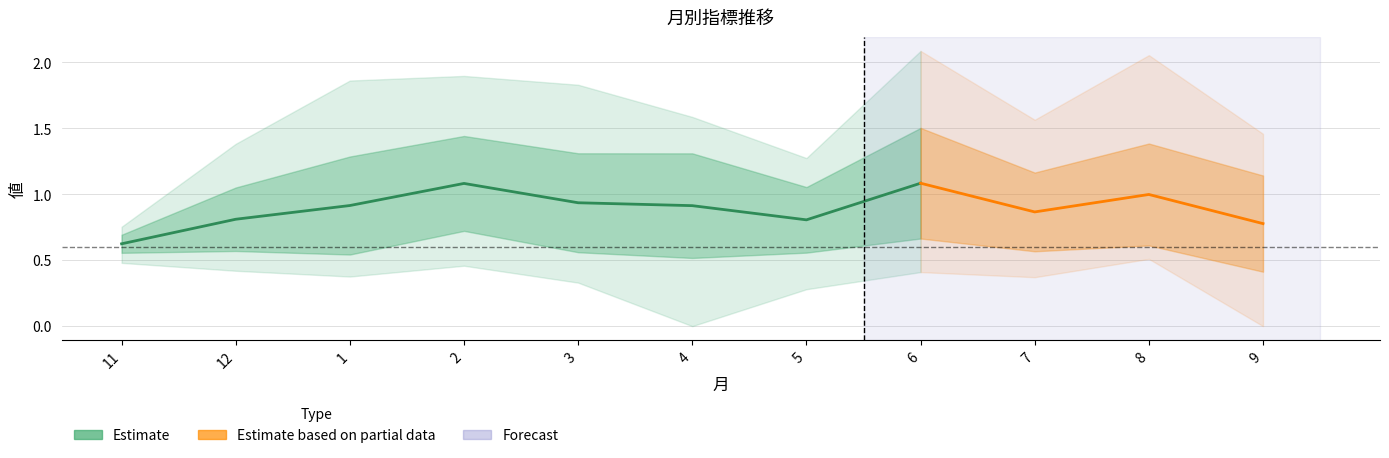

At which label does ＭＡＸ first exceed 1?

12